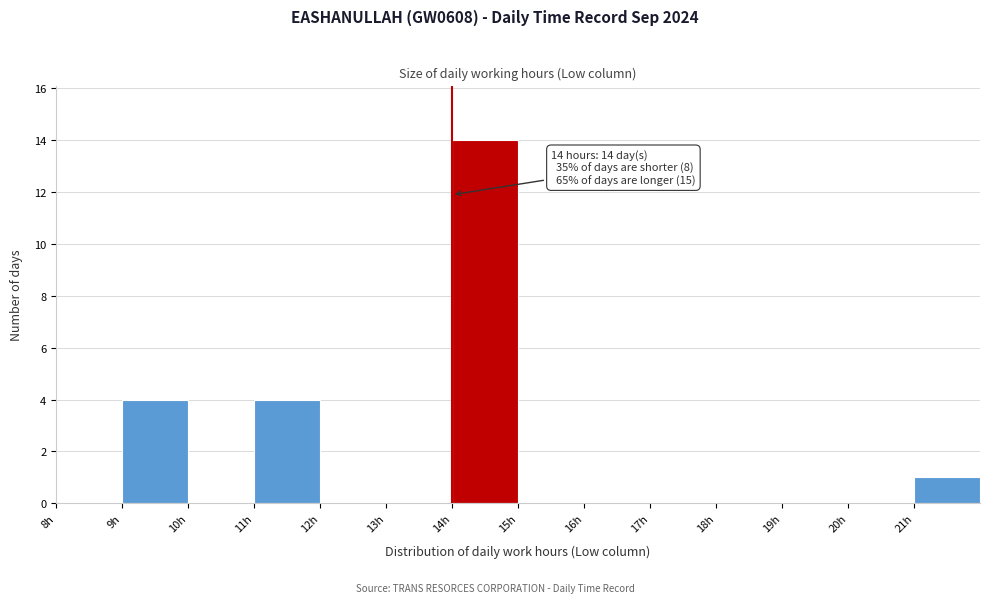

Which range on the x-axis has the tallest bar?

14 to 15